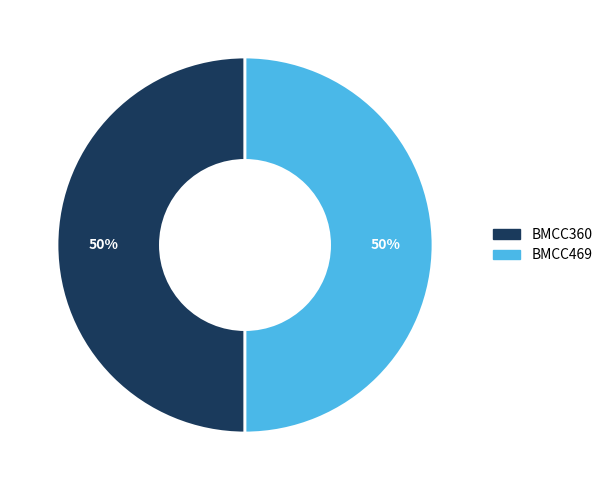

Count the number of slices in the pie.

2